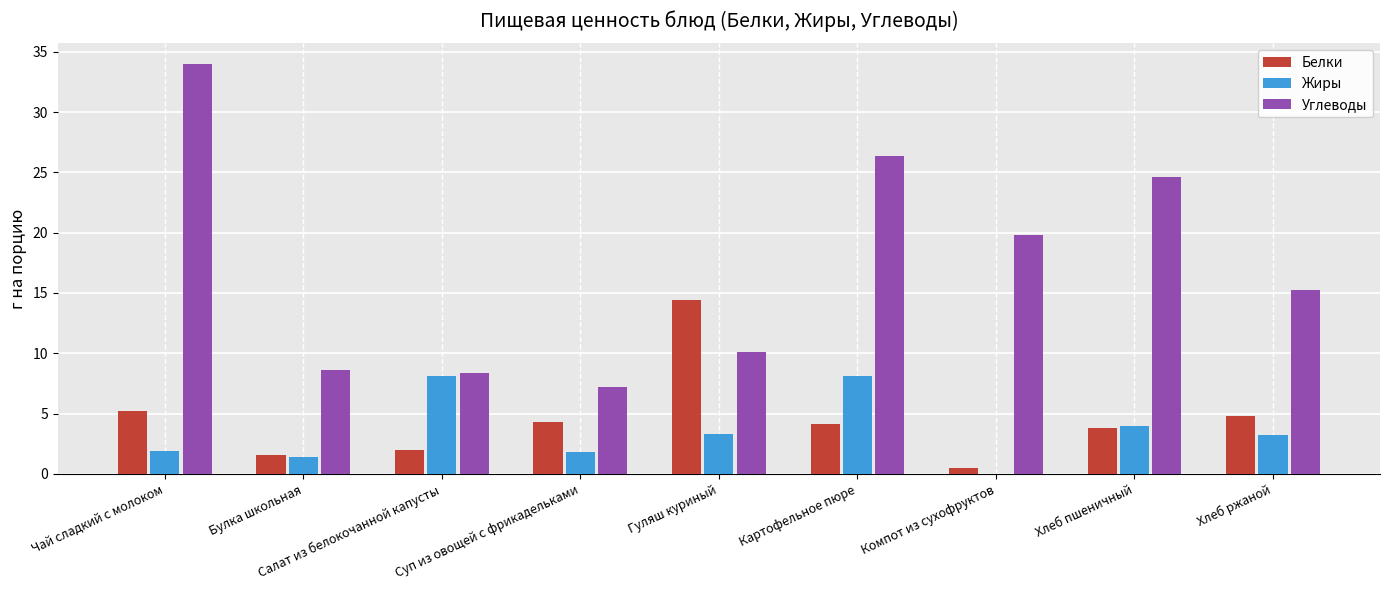

Which series changed the most between Булка школьная and Хлеб ржаной?

Углеводы